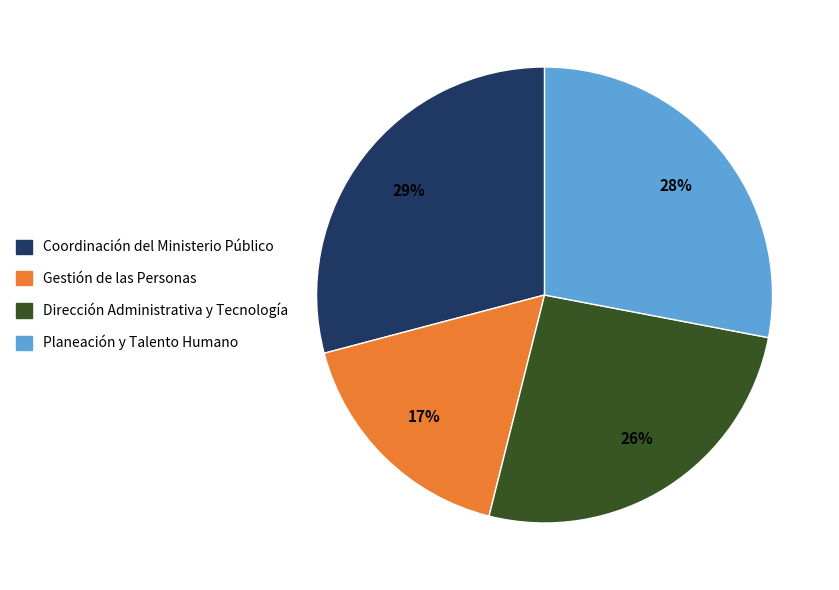

To the nearest percent, what is the average slice percentage?

25%